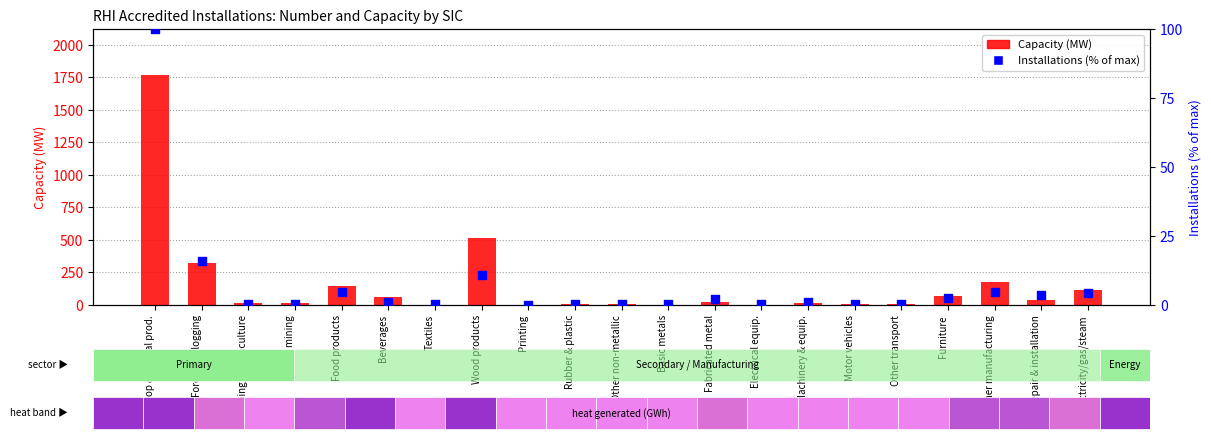

What are all the series names shown in the legend?

Capacity (MW), Installations (% of max)